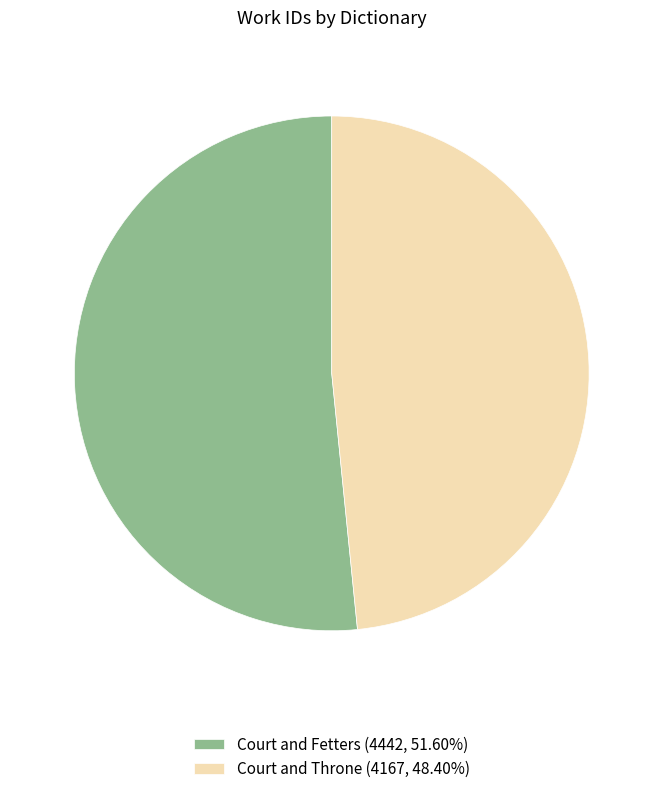

Does Court and Throne (4167, 48.40%) represent more than half of the total?

No